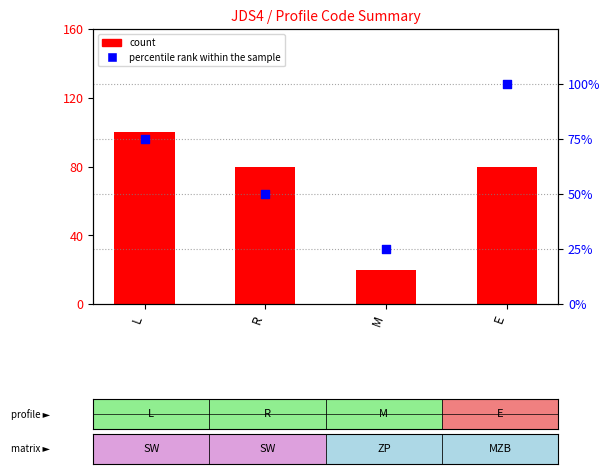

Is the value of count at L greater than the value of percentile rank within the sample at E?

No